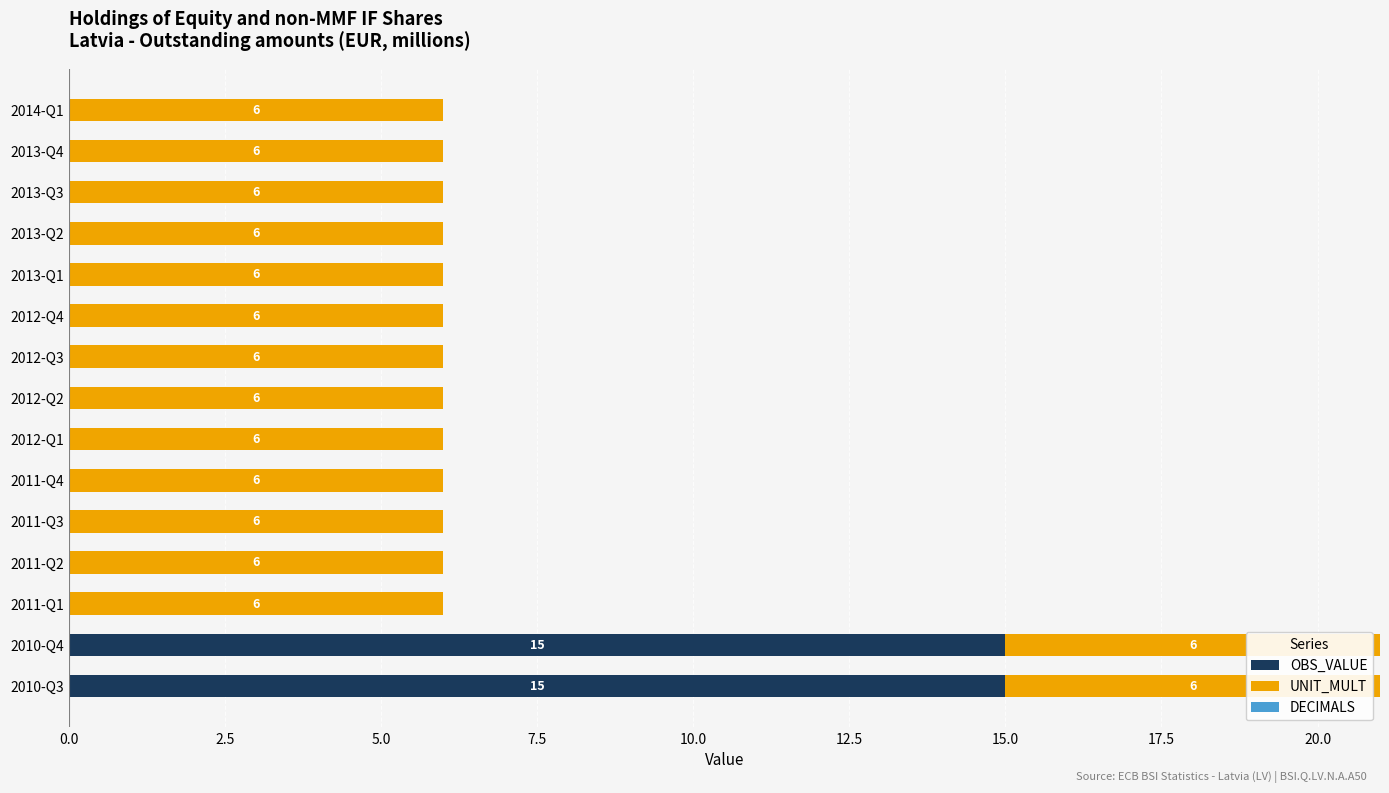

What is the highest value of the OBS_VALUE series?

15